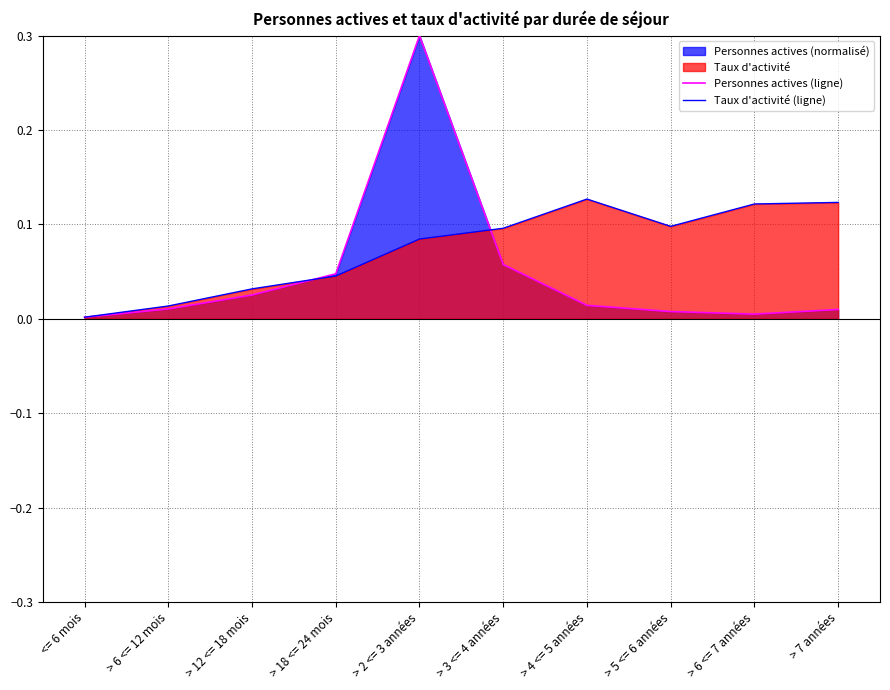

What position from the left is > 6 <= 12 mois?

2